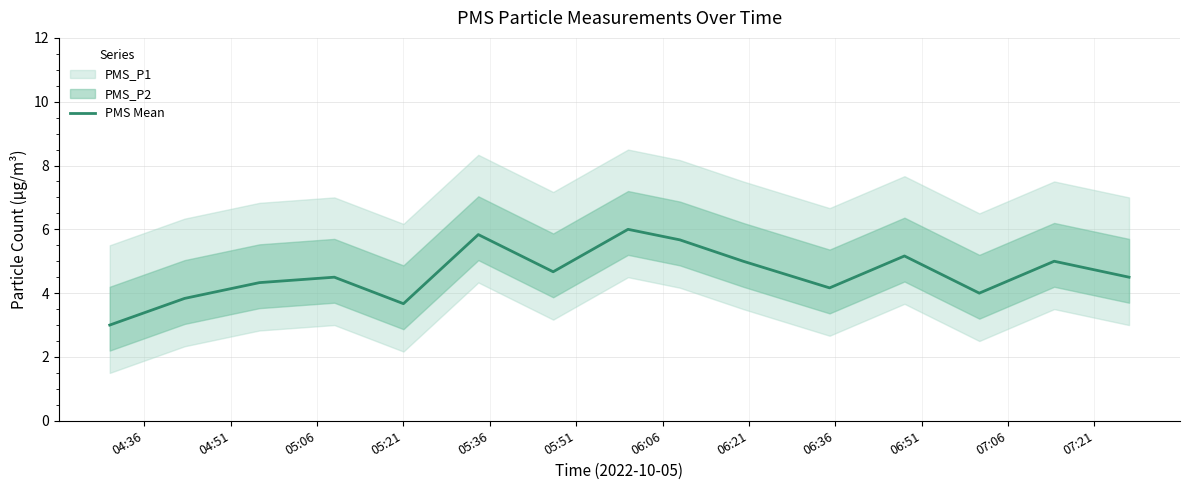

What is the highest value of the PMS Mean series?

6.0